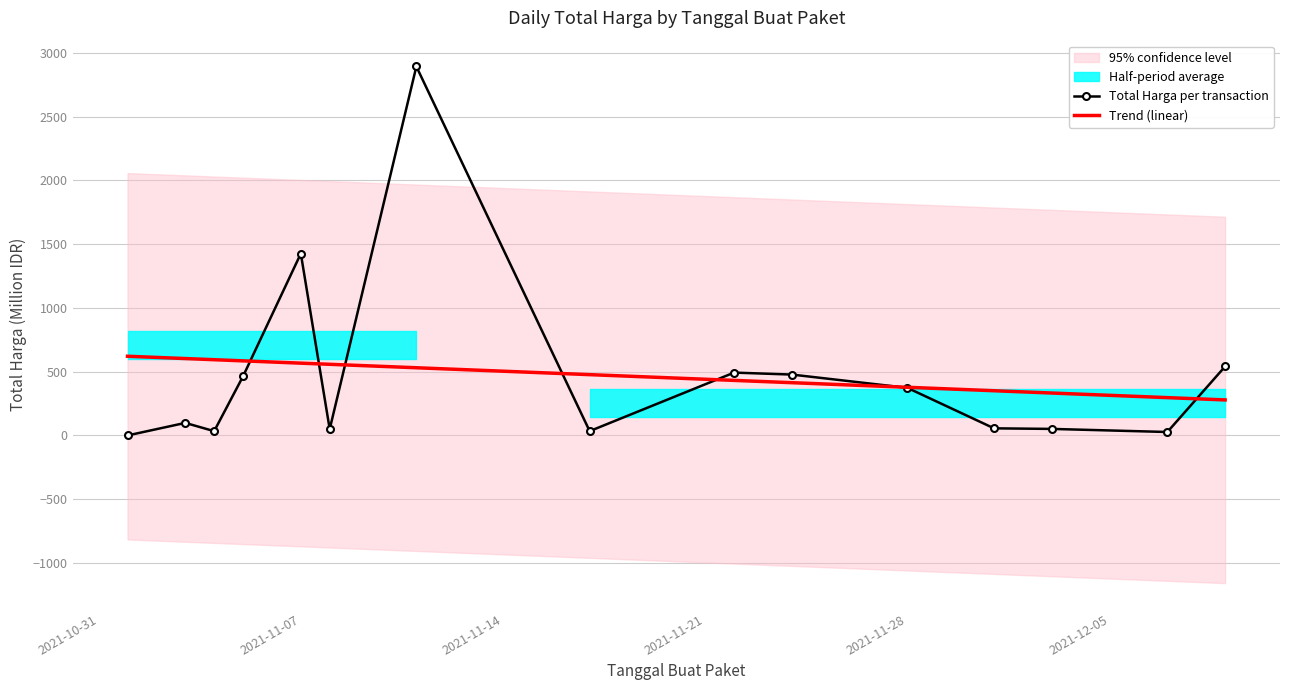

Rank the categories by value from highest to lowest.

2021-11-11, 2021-11-07, 2021-12-09, 2021-11-22, 2021-11-24, 2021-11-05, 2021-11-28, 2021-11-03, 2021-12-01, 2021-12-03, 2021-11-08, 2021-11-17, 2021-11-04, 2021-12-07, 2021-11-01